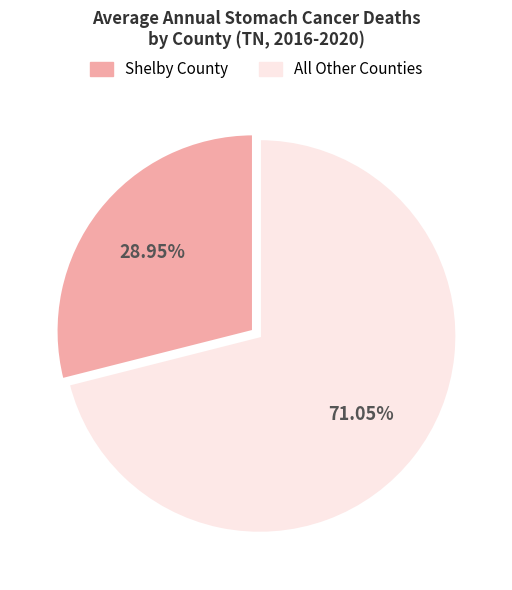

Is there any slice that represents more than half of the pie?

Yes